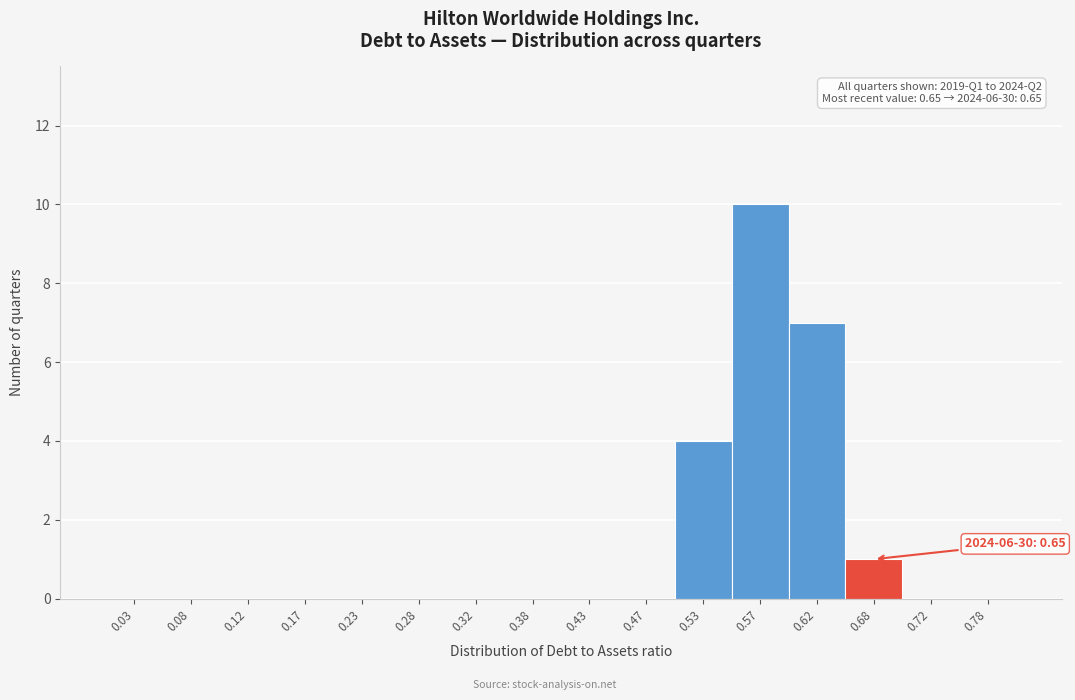

Which range on the x-axis has the tallest bar?

0.55 to 0.60